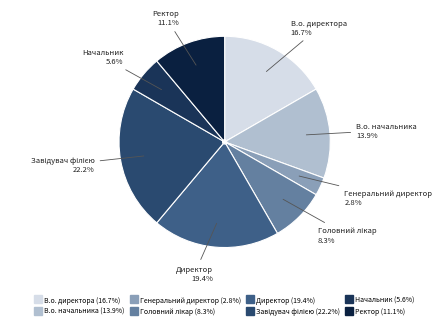

What percentage do В.о. директора and Директор together represent?

36.1%